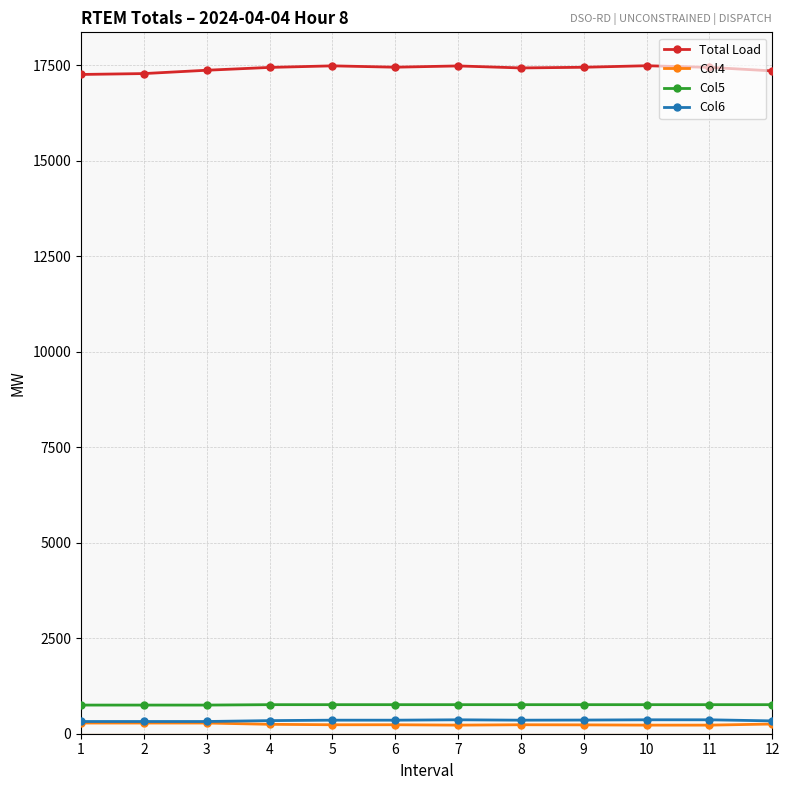

What is the maximum value shown in the chart?

17485.0